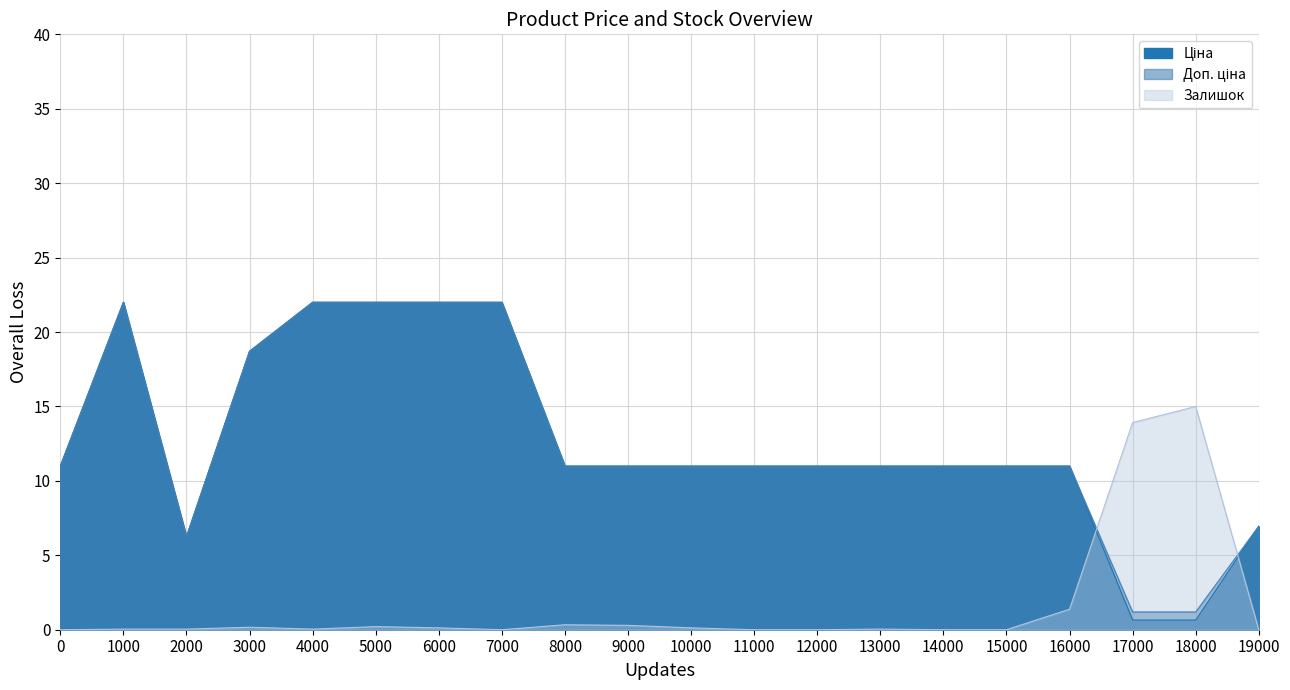

Which series has the largest total across all categories?

Доп. ціна